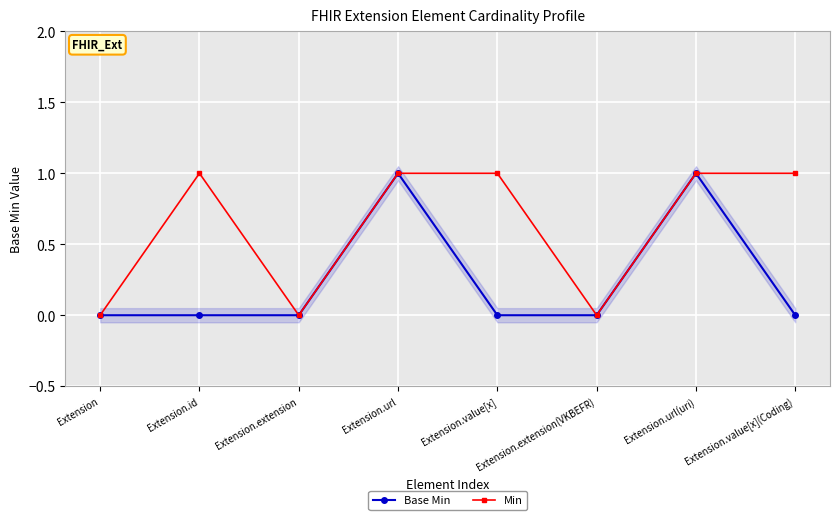

True or false: Base Min and Min cross at least once.

False